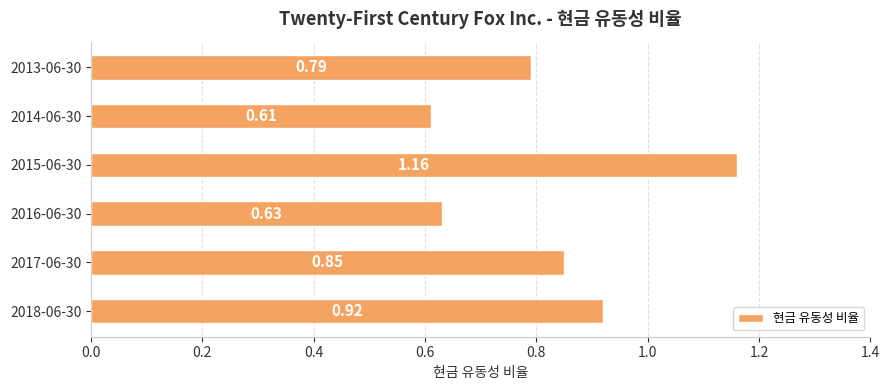

List the labels in order of value, largest first.

2015-06-30, 2018-06-30, 2017-06-30, 2013-06-30, 2016-06-30, 2014-06-30